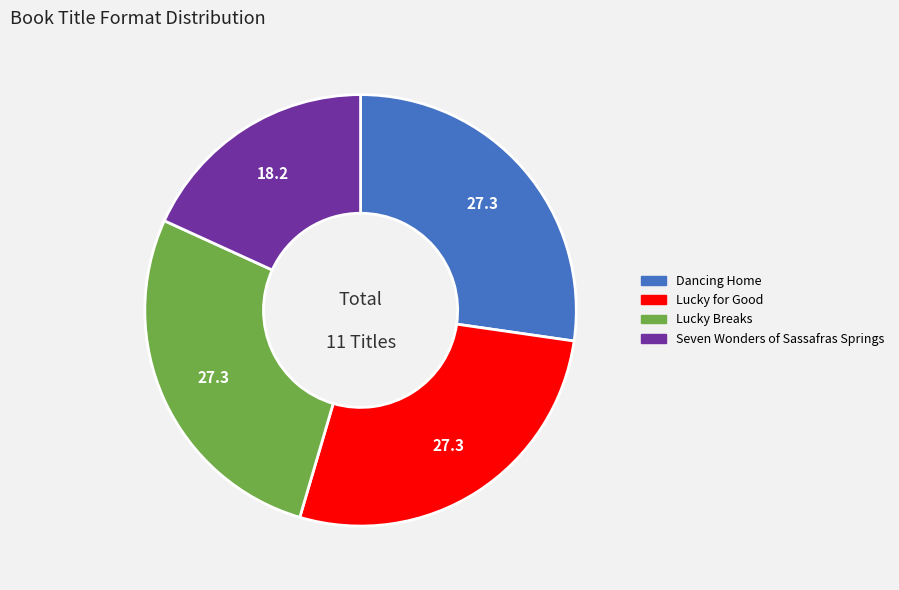

Count the number of slices in the pie.

4